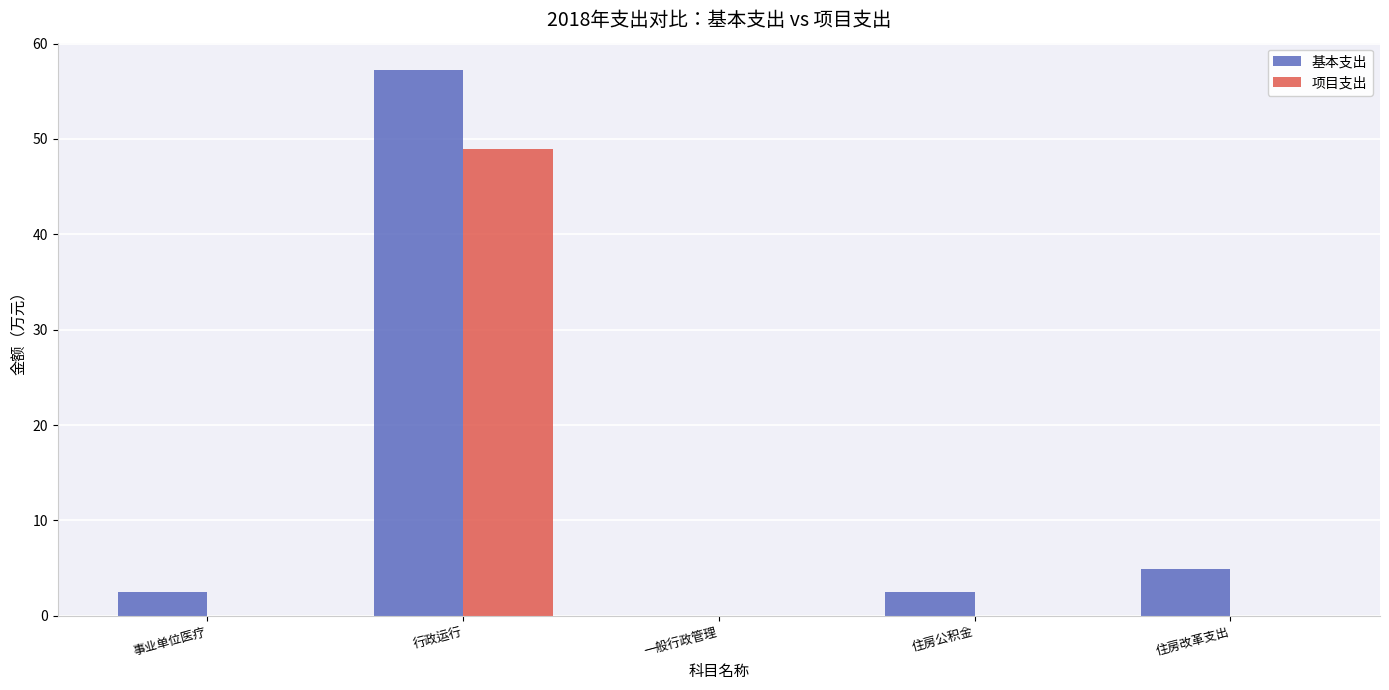

Count the number of categories in the chart.

5